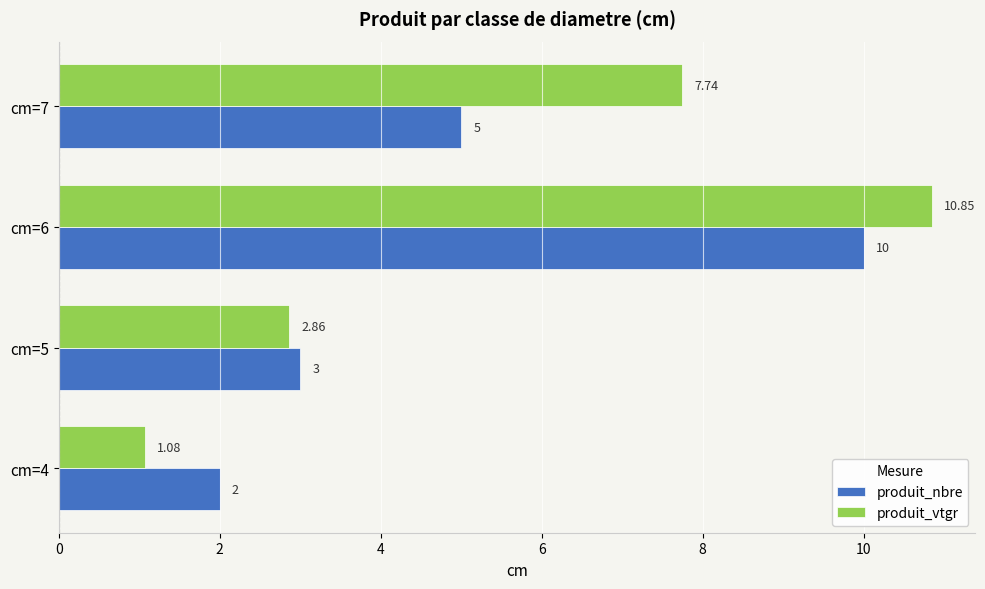

Which series changed the most between cm=6 and cm=7?

produit_nbre